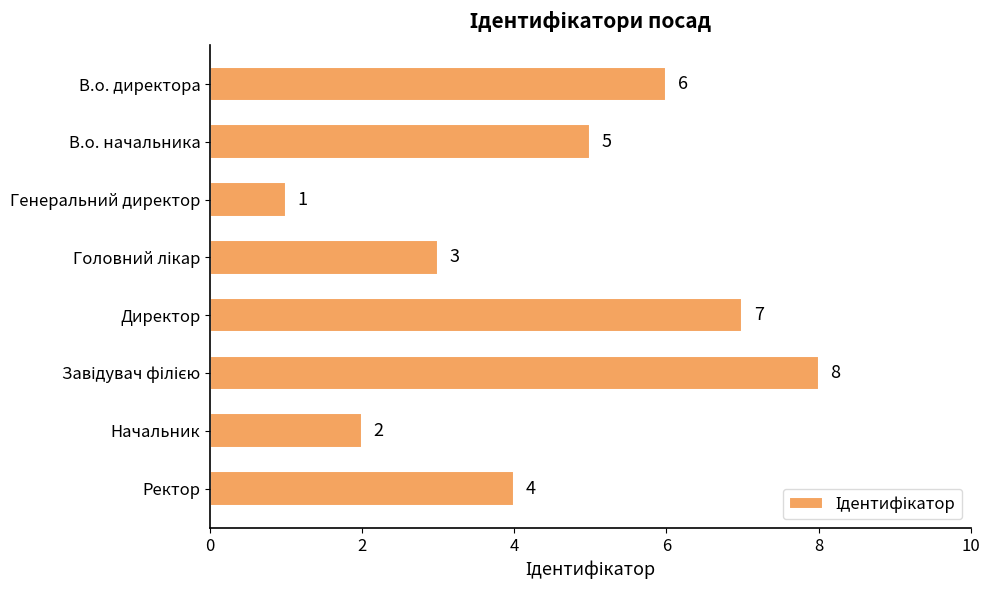

The value at Ректор is 2. True or false?

False